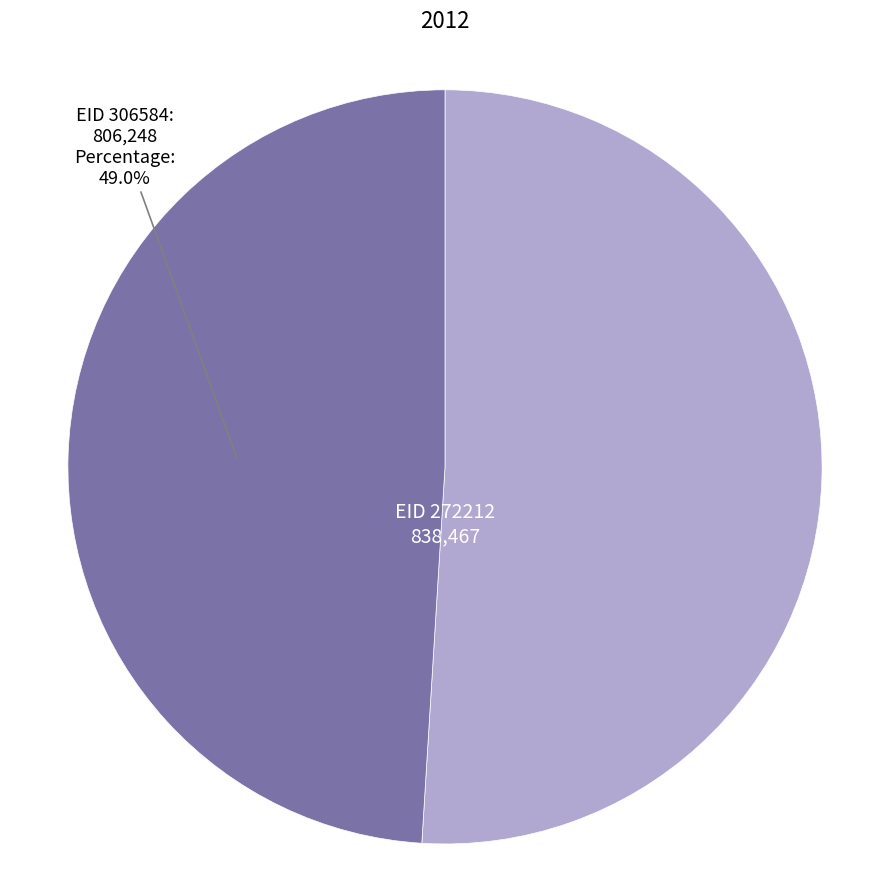

Does any single category account for the majority?

Yes